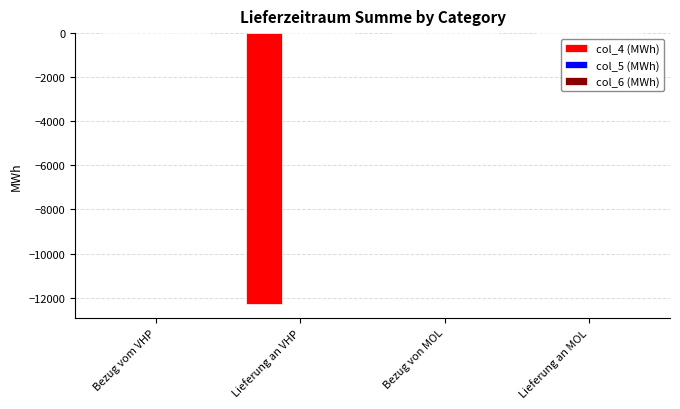

Between Bezug von MOL and Lieferung an VHP, which is larger?

Bezug von MOL